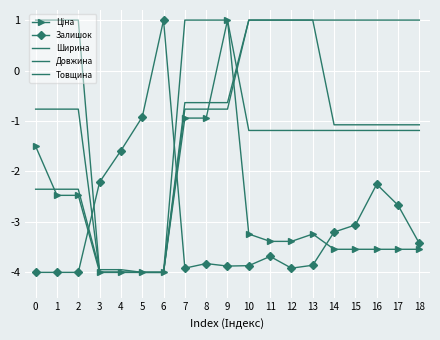

Which series has the largest range (max minus min)?

Ціна